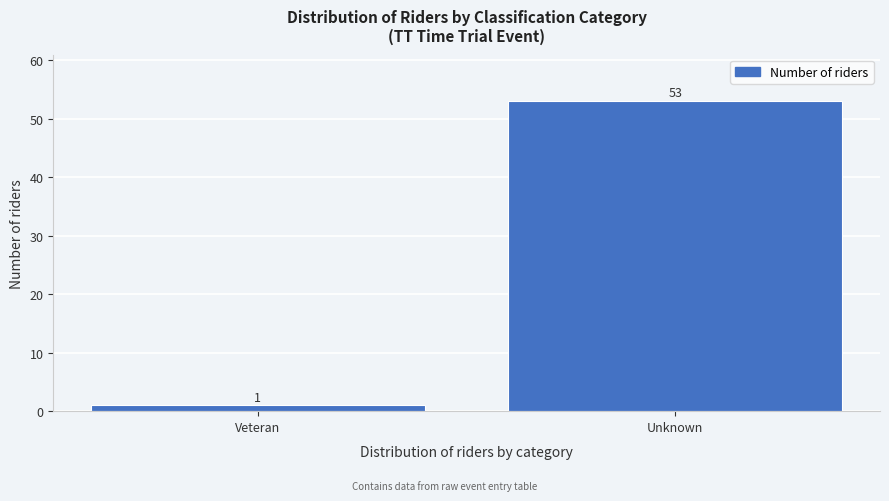

Reading left to right, extract all data points from this chart.

1	53